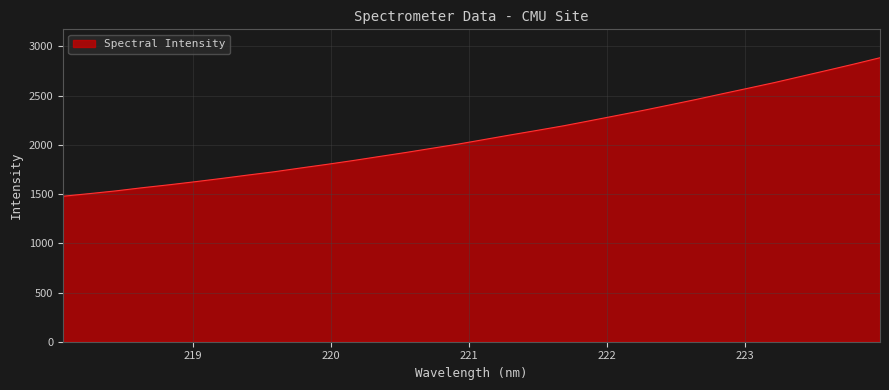

What is the smallest value displayed?

1477.9